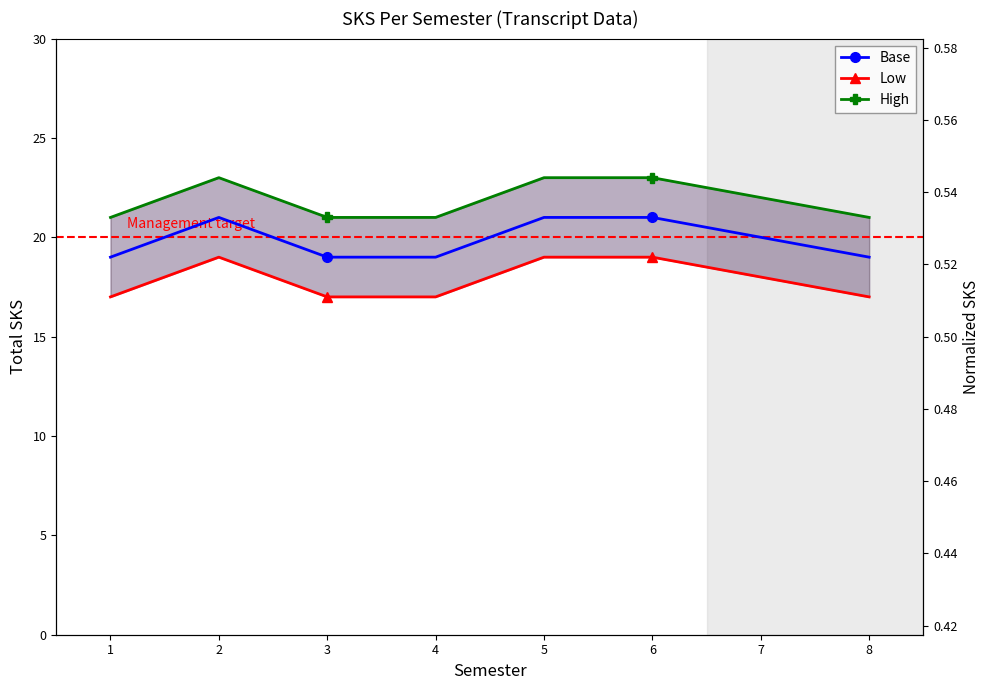

What is the value of the High point at the 7th from the left?

22